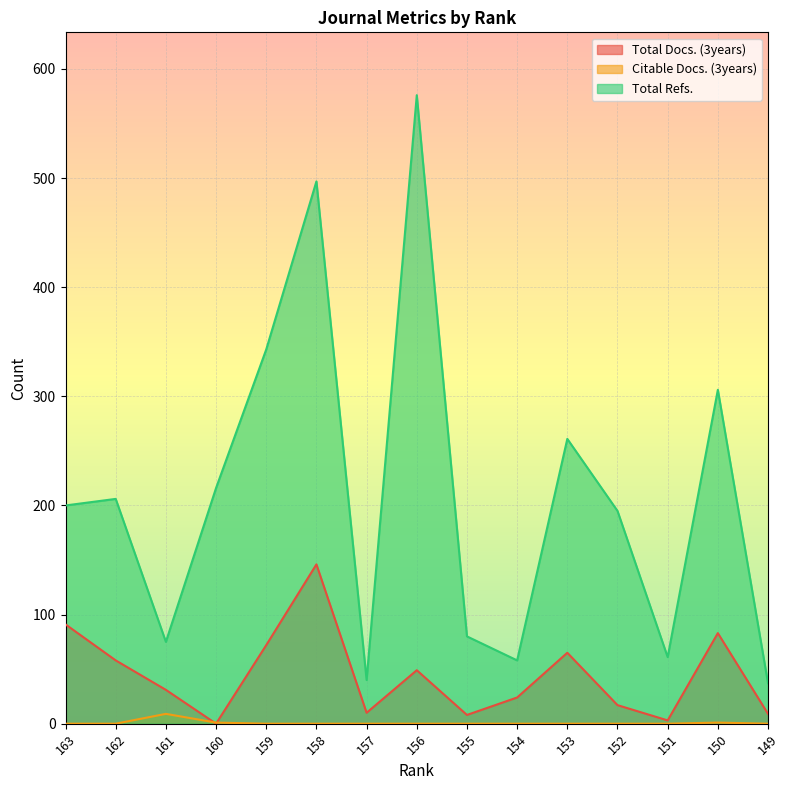

What is the spread (max minus min) of values at 155?

80